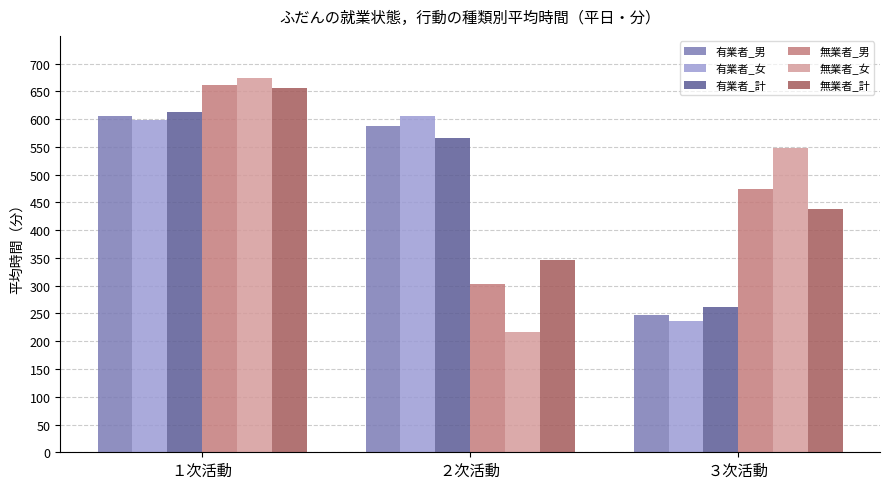

Is it true that 有業者_計 equals 228 at １次活動?

False